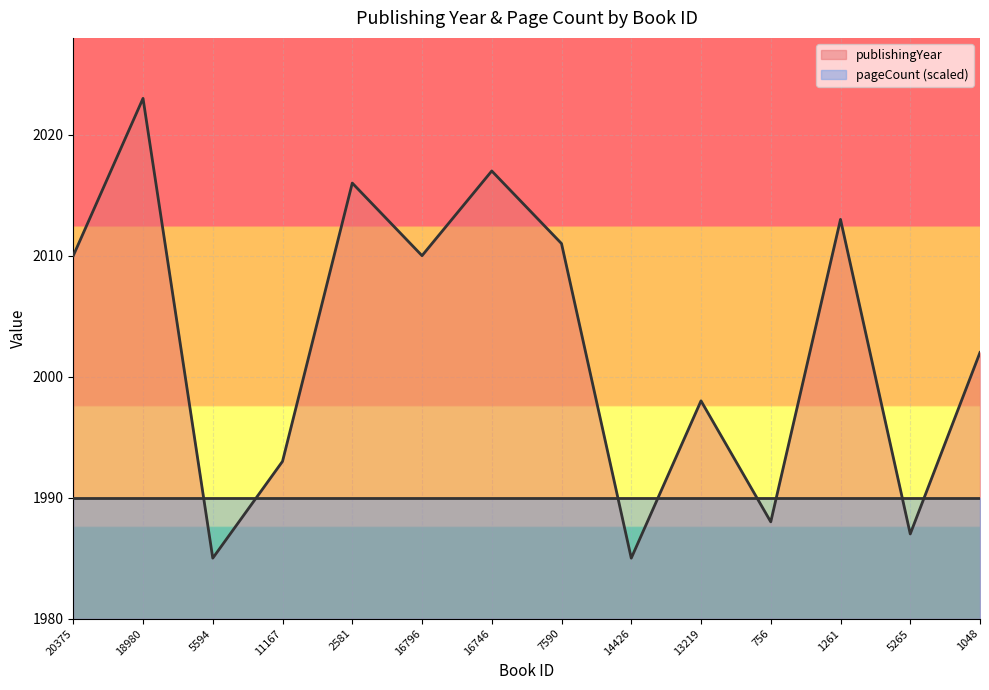

What is the value of the 4th point from the left?

1993